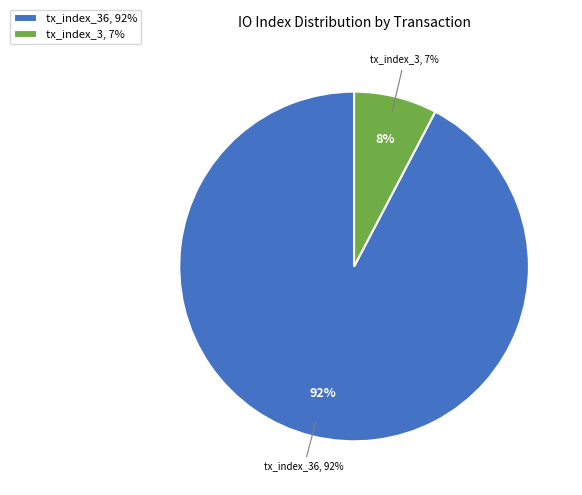

True or false: tx_index_3 accounts for 8% of the total.

True